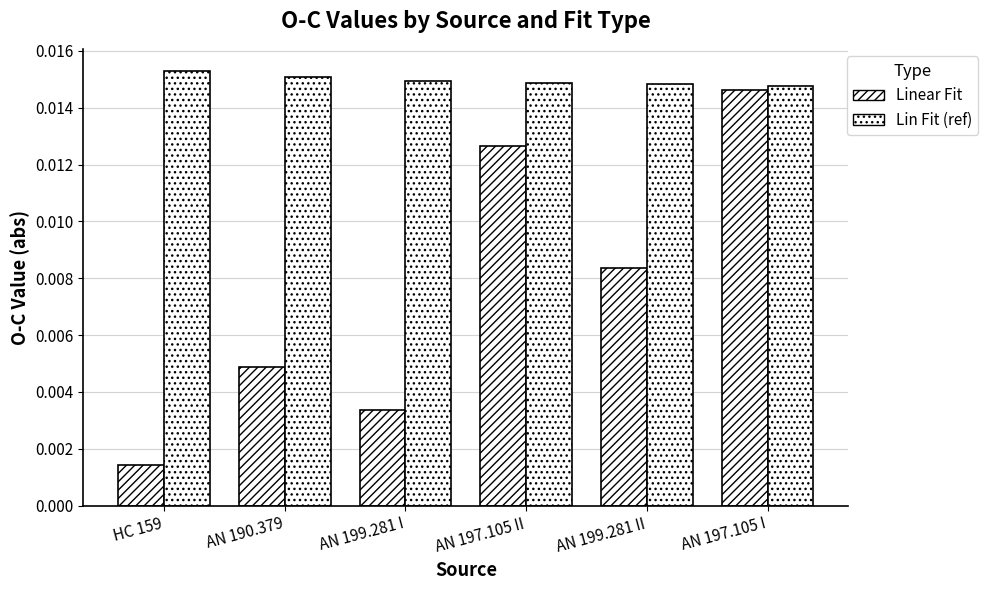

How many bars are there in total?

12